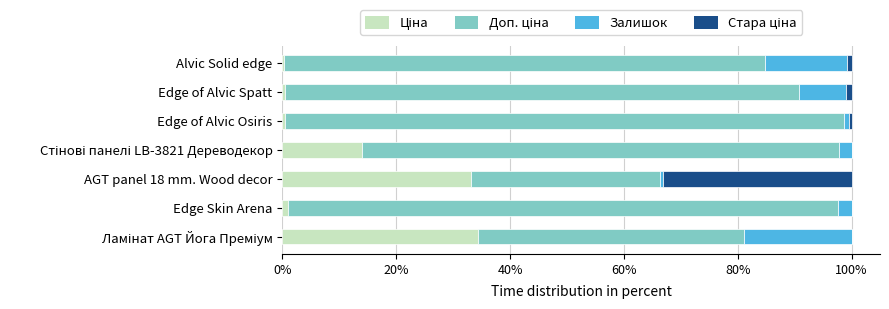

How many series are shown in this chart?

4